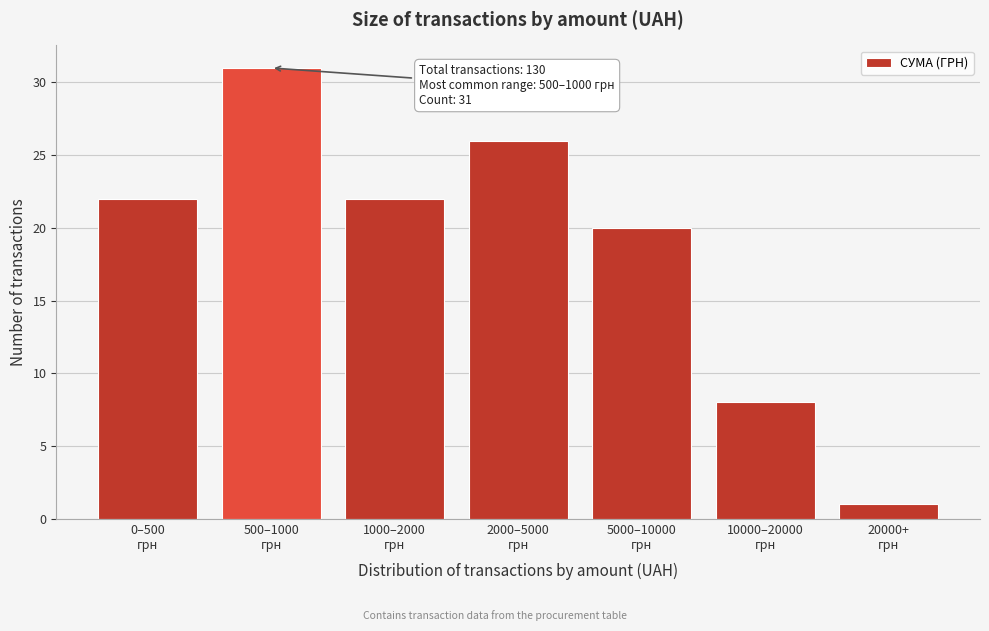

Reading left to right, transcribe all the data shown in this chart.

22	31	22	26	20	8	1